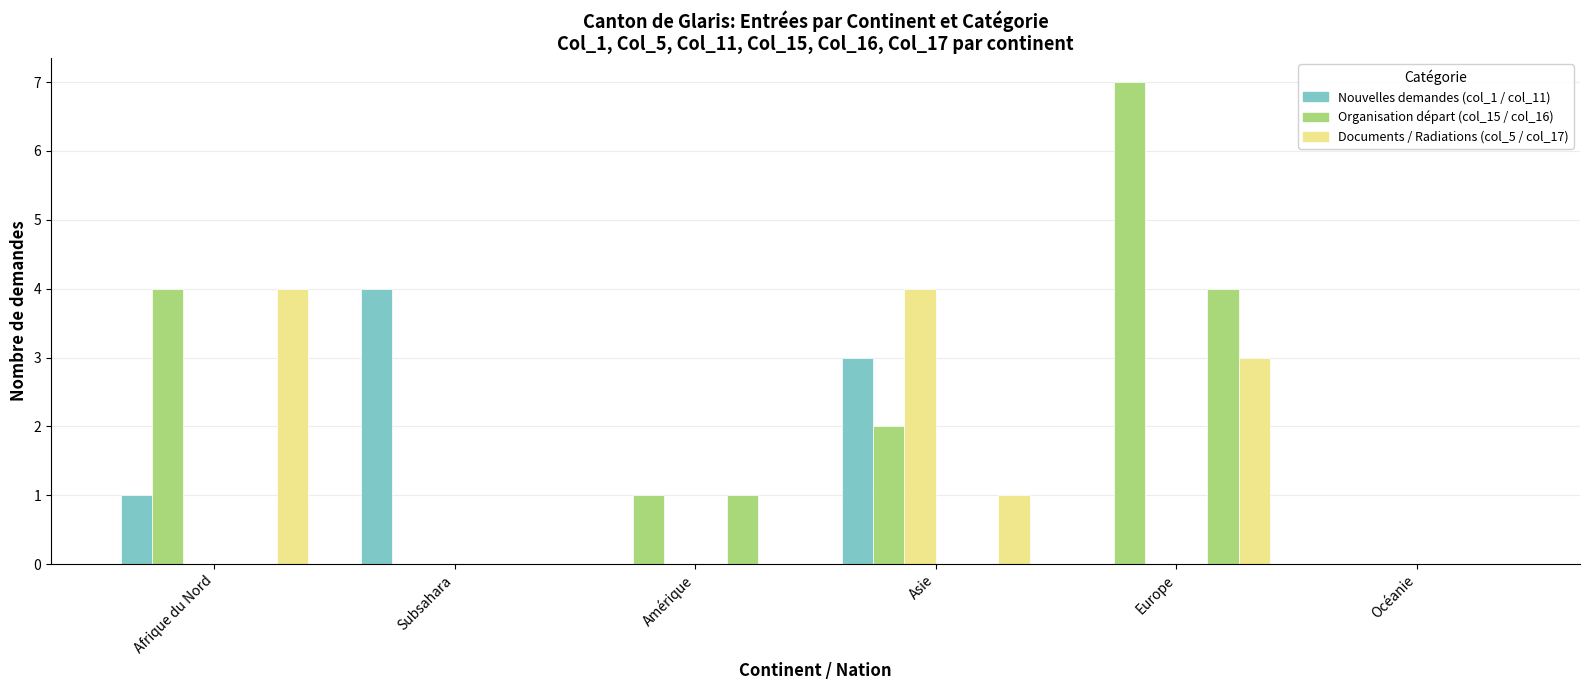

Are the bars horizontal?

No